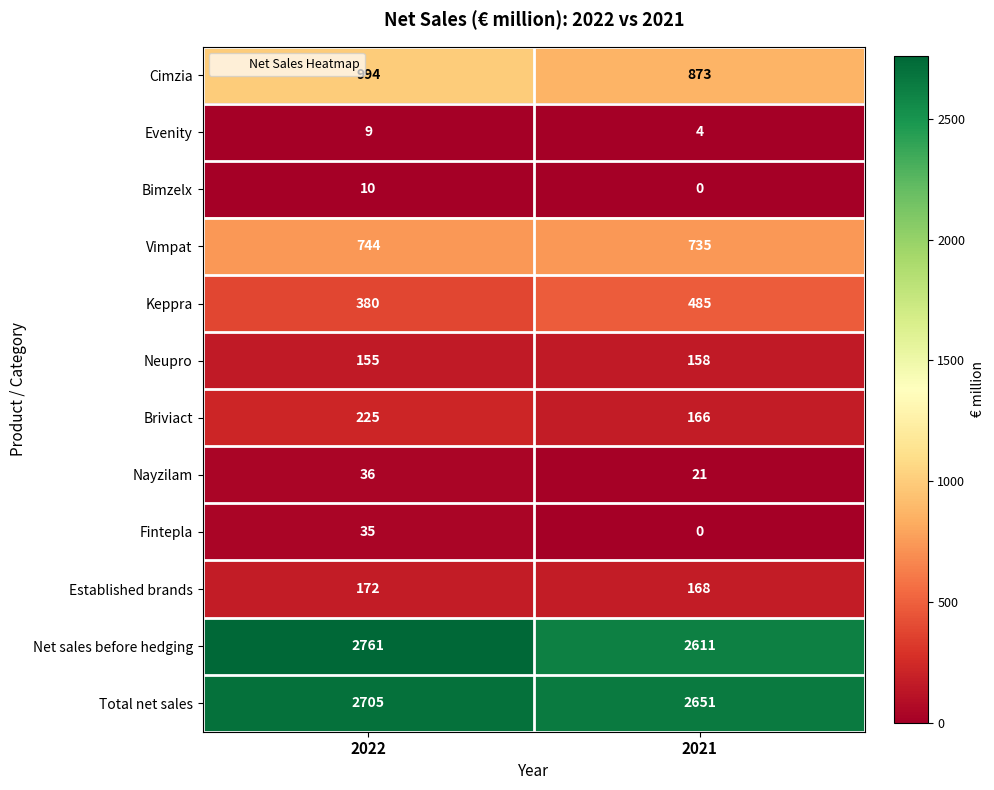

How many distinct data groups are displayed?

12